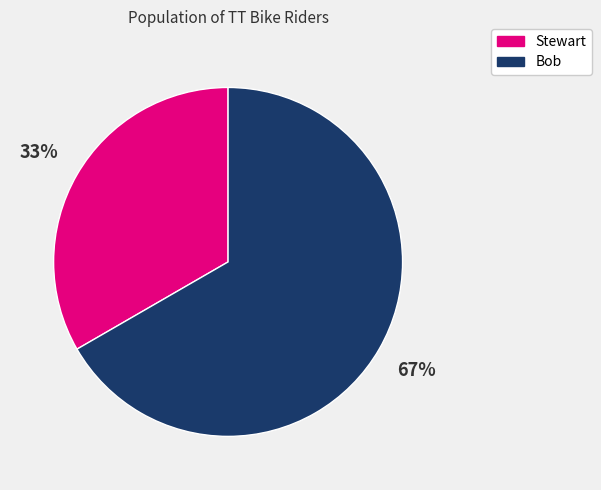

To the nearest percent, what portion does Bob represent?

67%